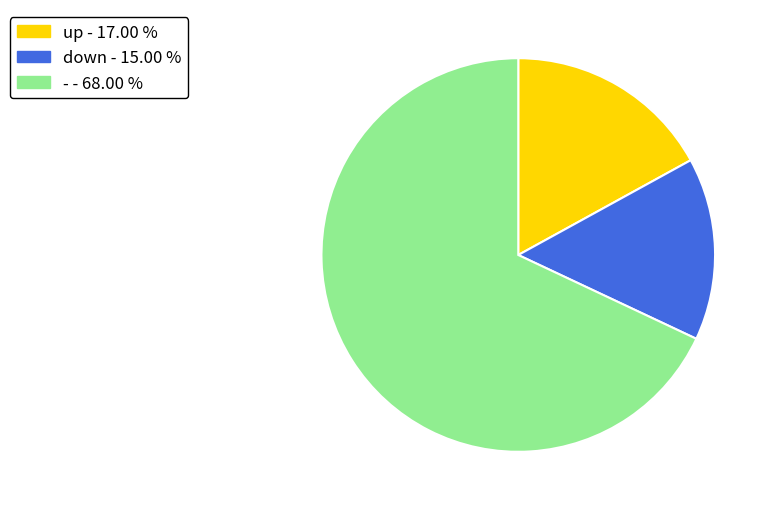

Is it true that - is 61% of the pie?

False